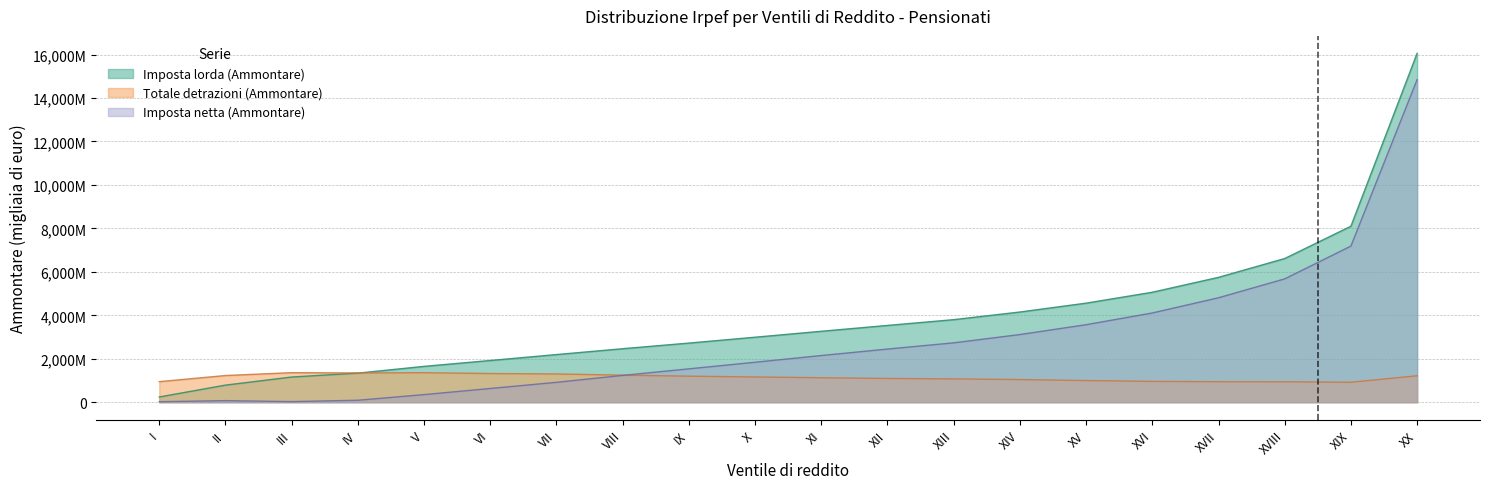

What is the value of the Imposta lorda (Ammontare) point at the 4th from the left?

1338906